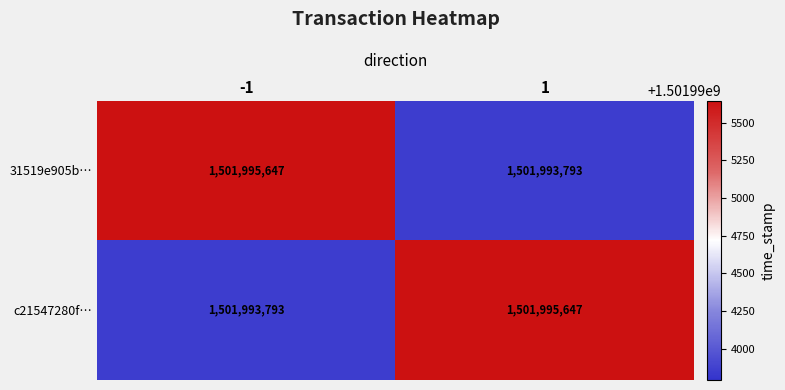

What is the spread (max minus min) of values at 1?

1854